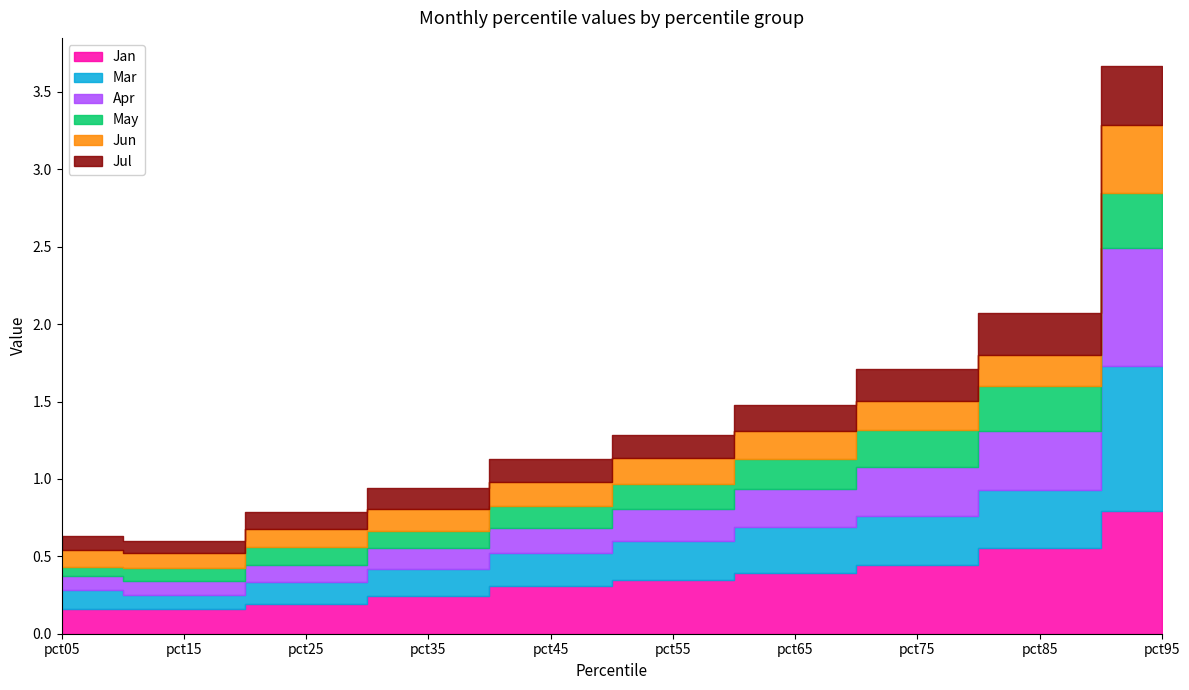

What is the smallest value displayed?

0.1